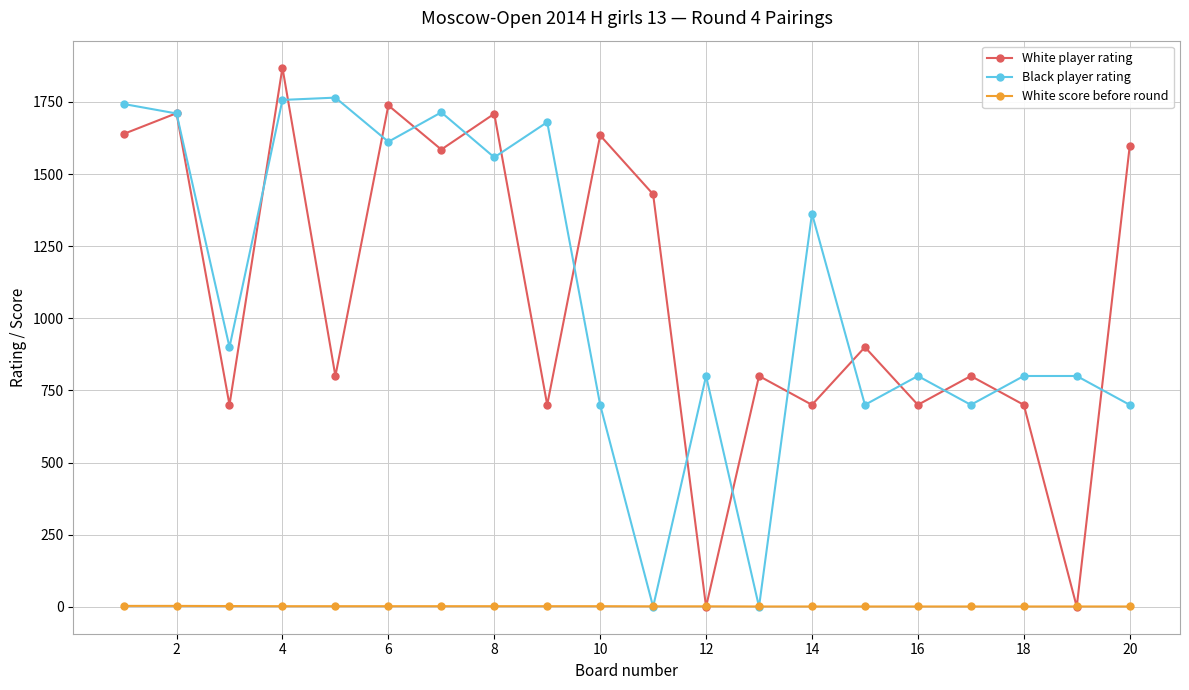

Which series has the largest range (max minus min)?

White player rating